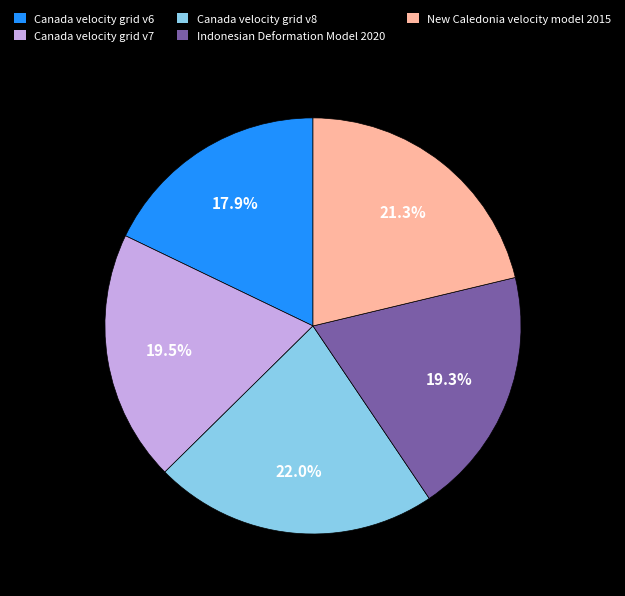

What percentage is the New Caledonia velocity model 2015 slice, to the nearest percent?

21%